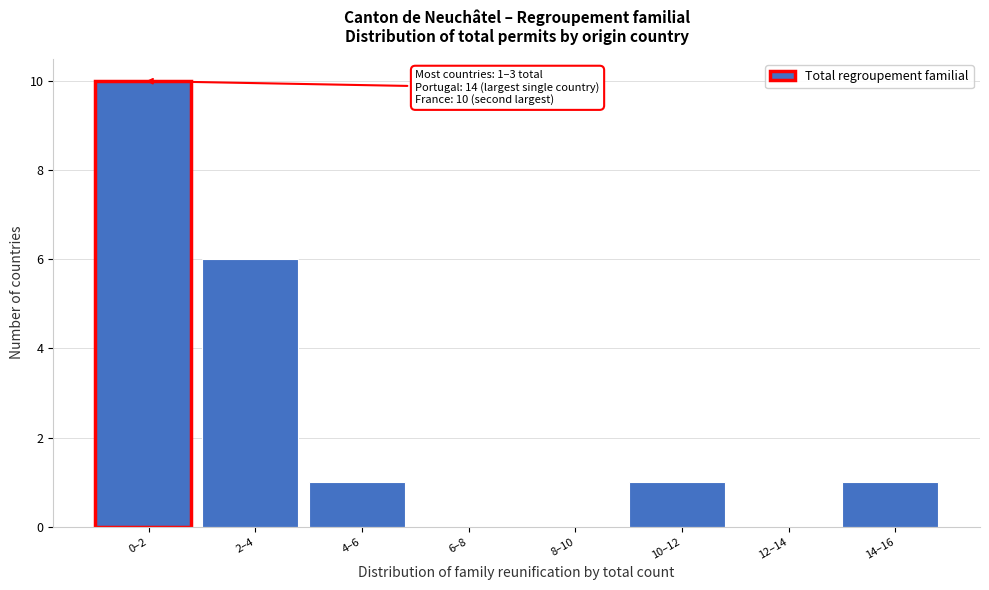

Reading left to right, what are all the values shown in this chart?

0–2=10	2–4=6	4–6=1	6–8=0	8–10=0	10–12=1	12–14=0	14–16=1